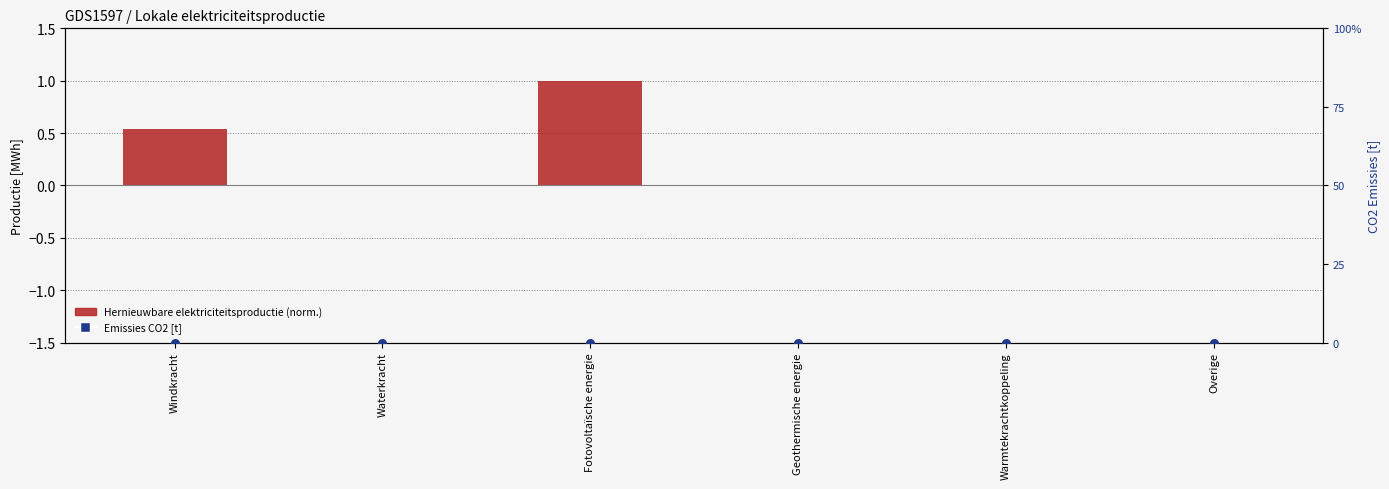

At how many categories does at least one series exceed 0?

2